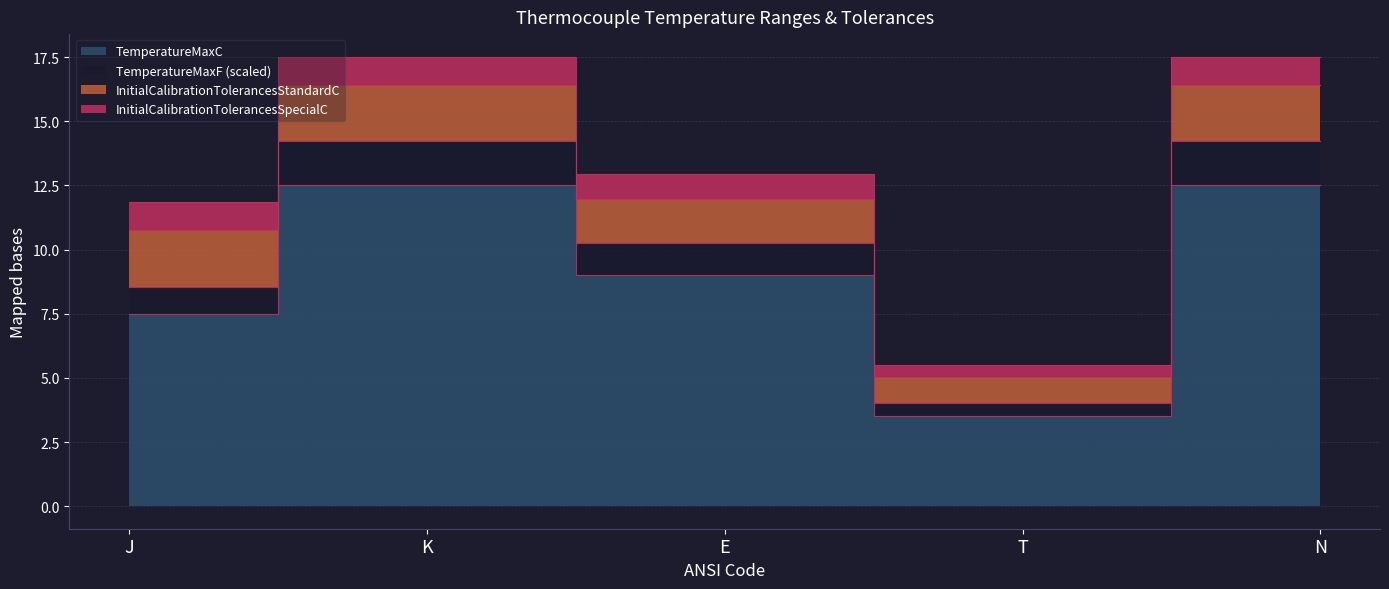

Count the number of categories in the chart.

5